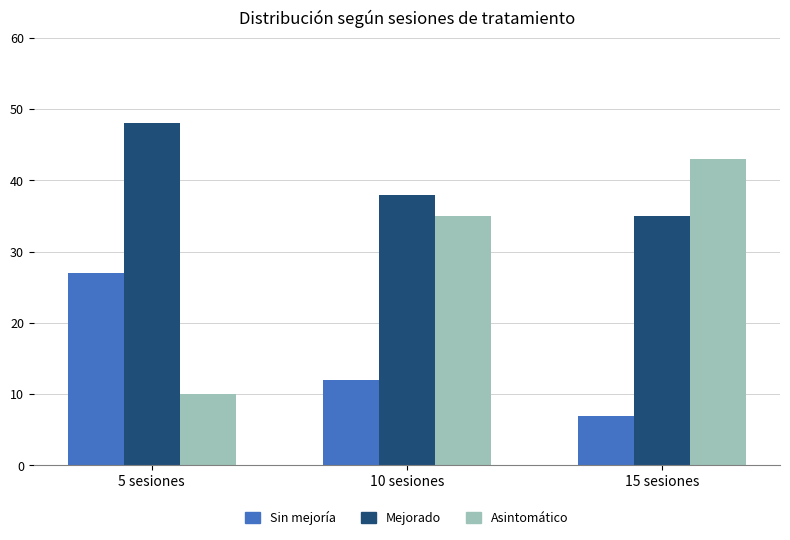

What is the total value across all series at 5 sesiones?

85